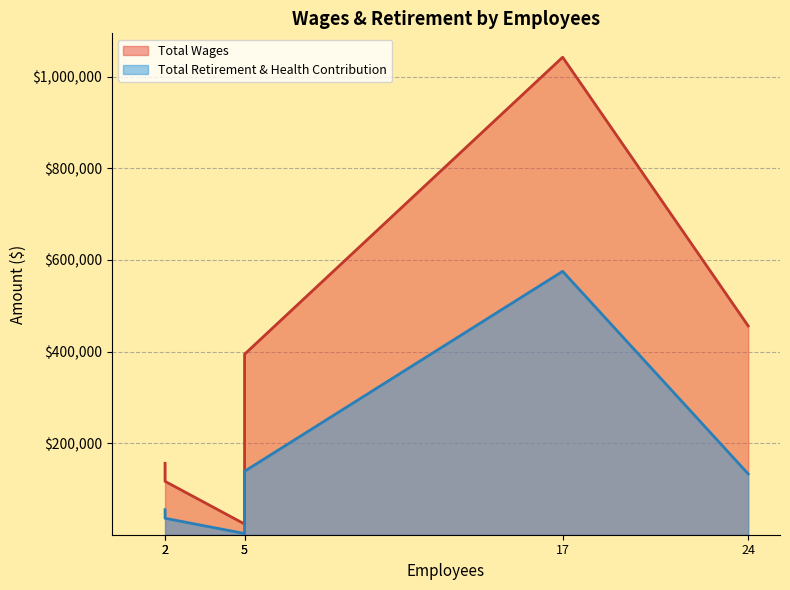

True or false: Total Retirement & Health Contribution has a value of 2638 at 5.

True